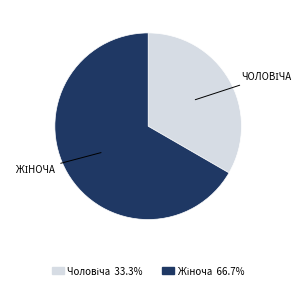

Is there a majority slice in this chart?

Yes